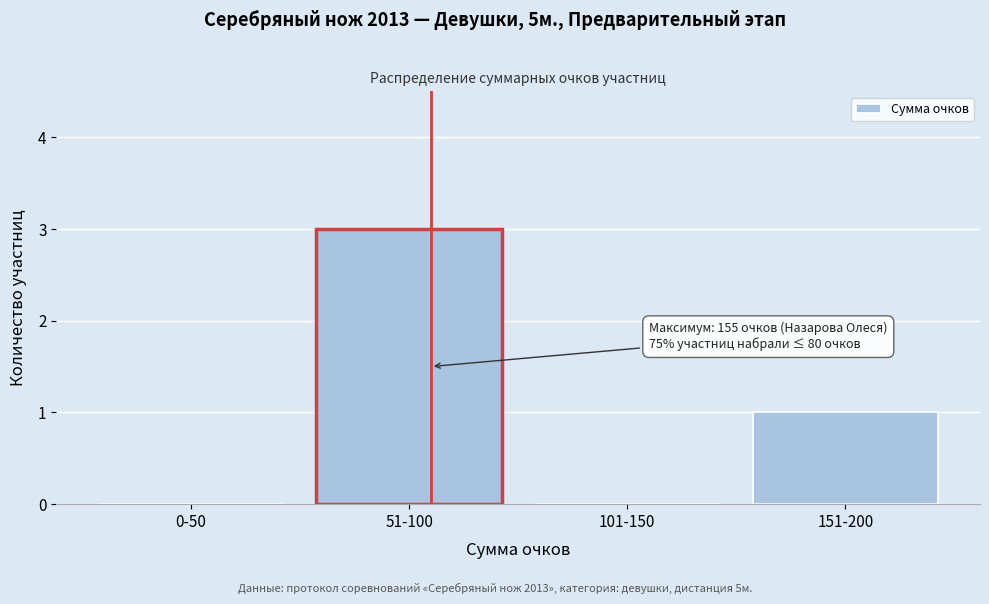

Reading left to right, extract all data points from this chart.

0-50=0	51-100=3	101-150=0	151-200=1